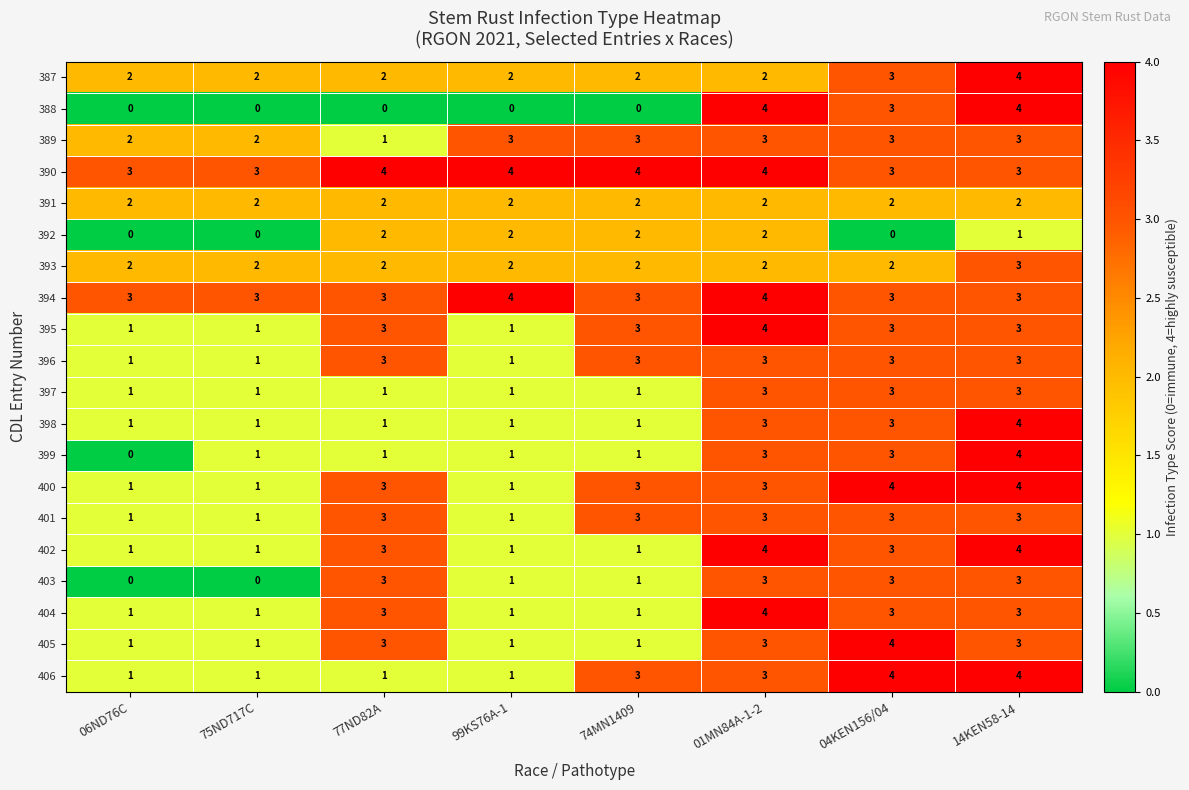

What is the difference between the highest and lowest values at 77ND82A?

4